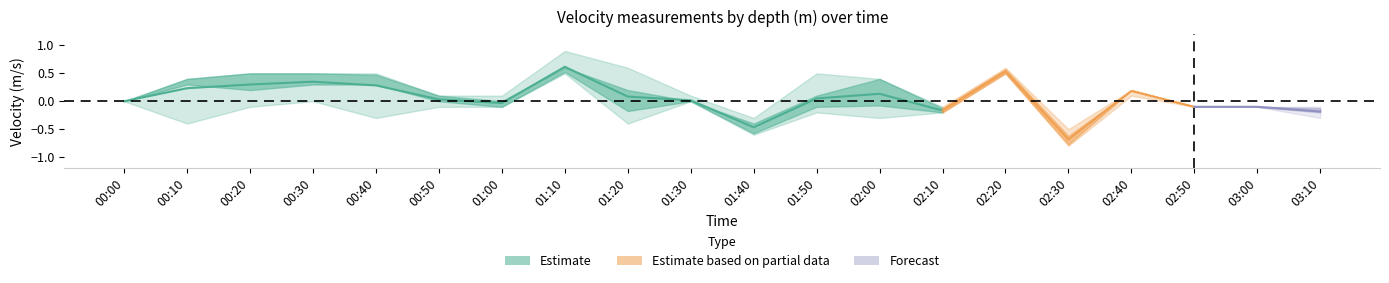

At how many categories does at least one series exceed 0?

13